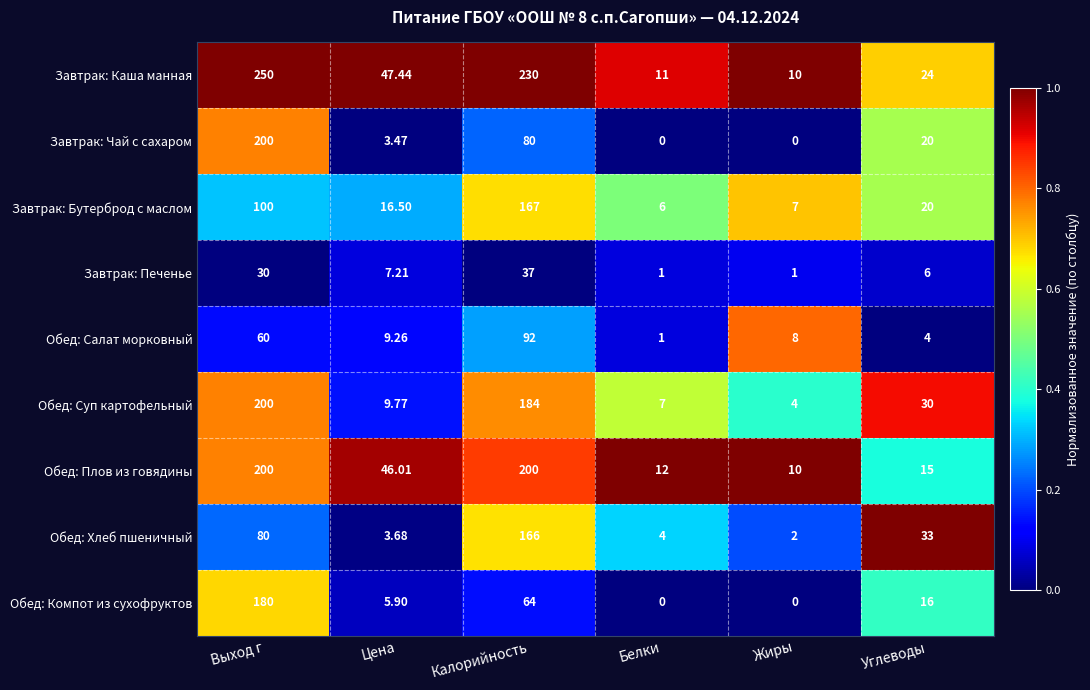

Rank the categories by Завтрак: Бутерброд с маслом value from lowest to highest.

Белки, Жиры, Цена, Углеводы, Выход г, Калорийность